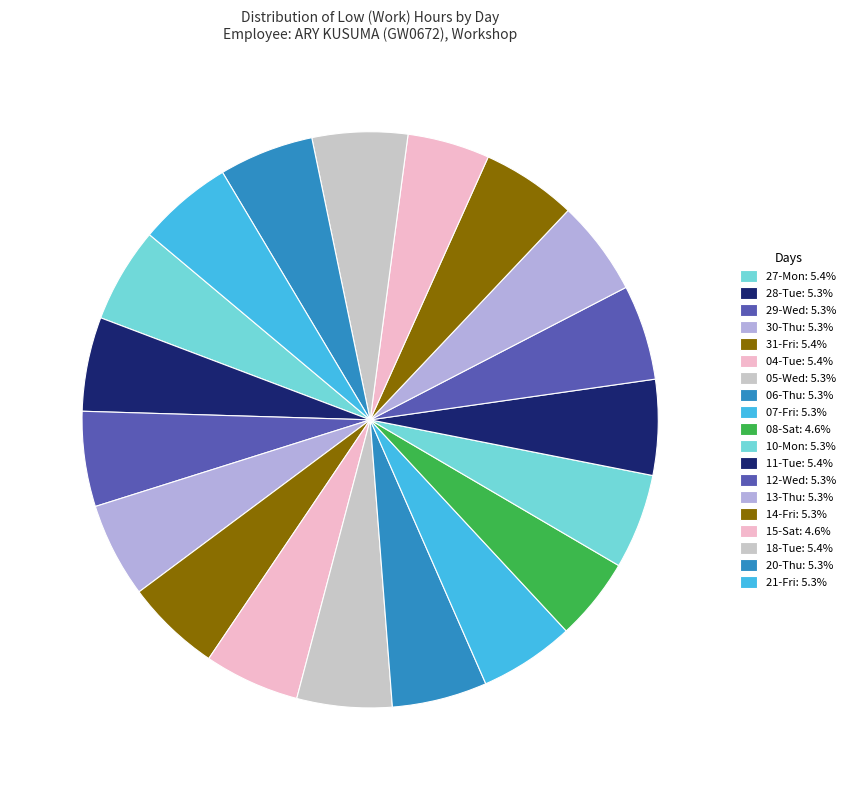

How many segments does this pie chart have?

19